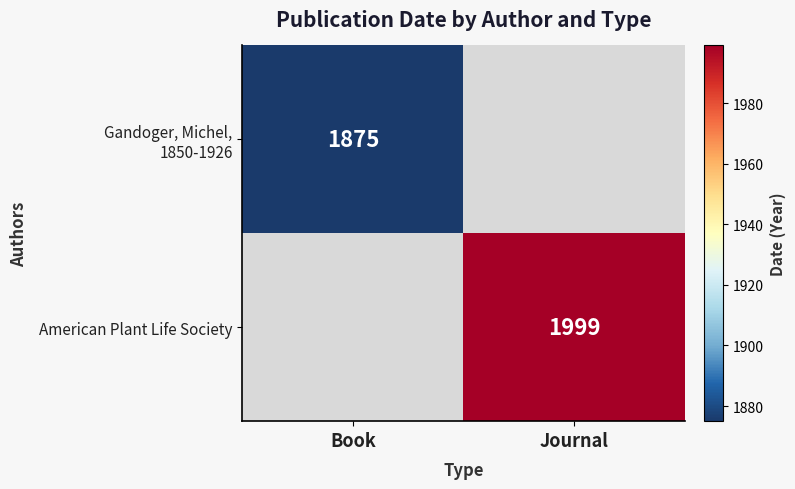

The American Plant Life Society series shows 1999 at Journal. True or false?

True